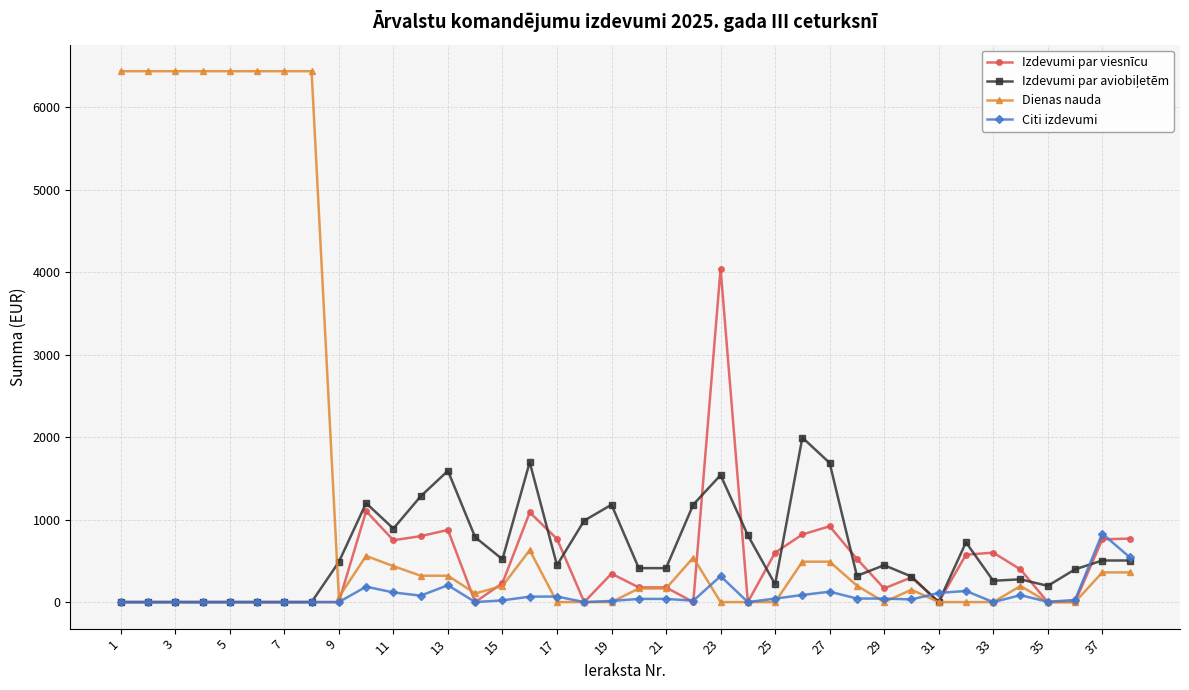

Which series has the widest spread of values?

Dienas nauda